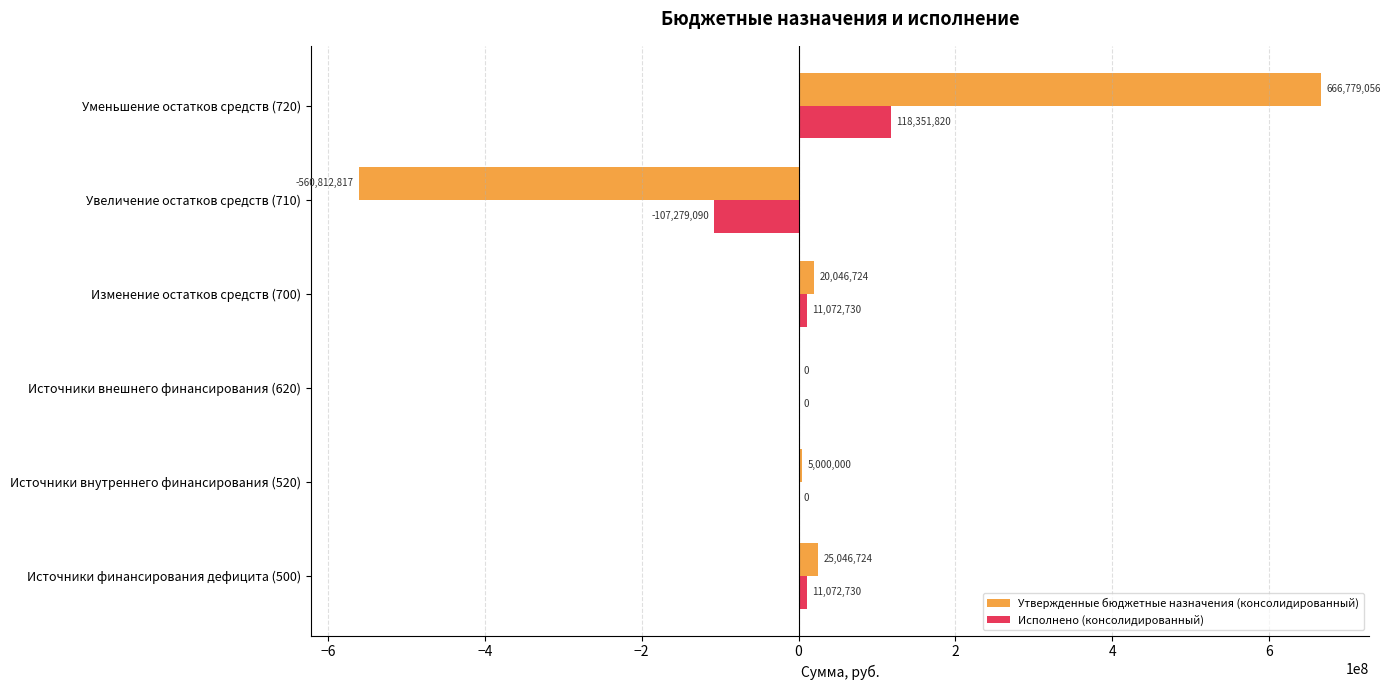

What value does the Утвержденные бюджетные назначения (консолидированный) series have at Источники финансирования дефицита (500)?

25046724.1